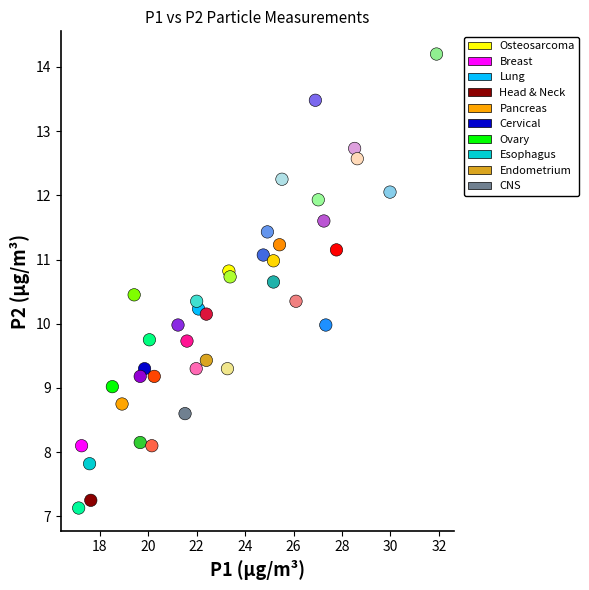

What is the range of X values (max minus min)?

14.8